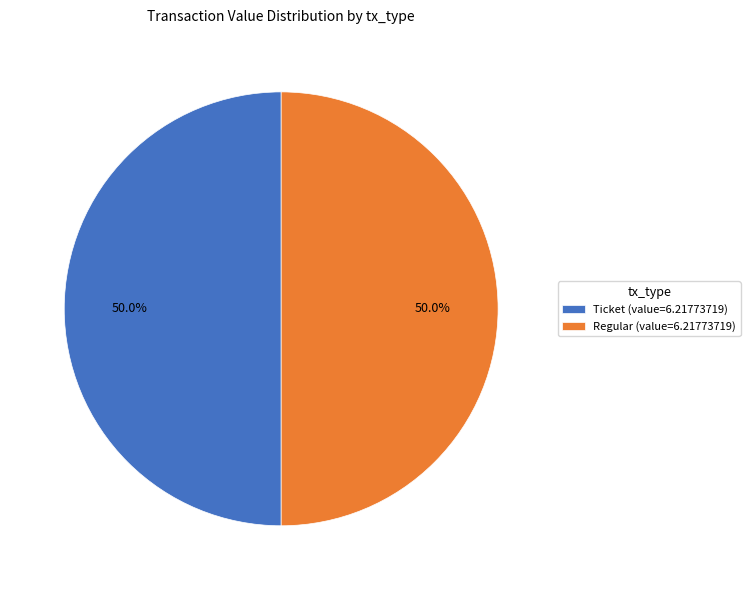

To the nearest percent, what is the difference between the largest and smallest slice percentages?

0%